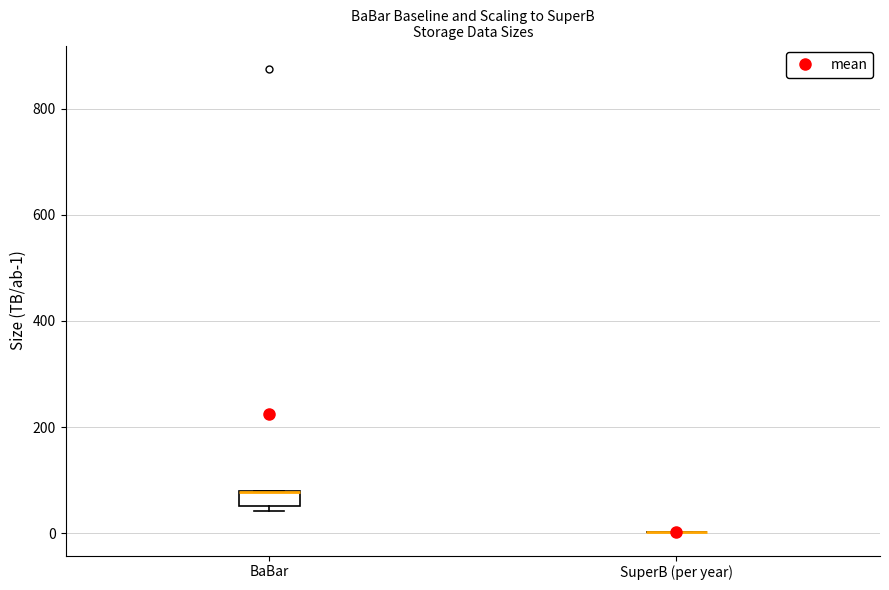

Where is the lower edge of the box for BaBar on the y-axis? The values are not printed on the chart, so give them approximately, as read against the axis.

60